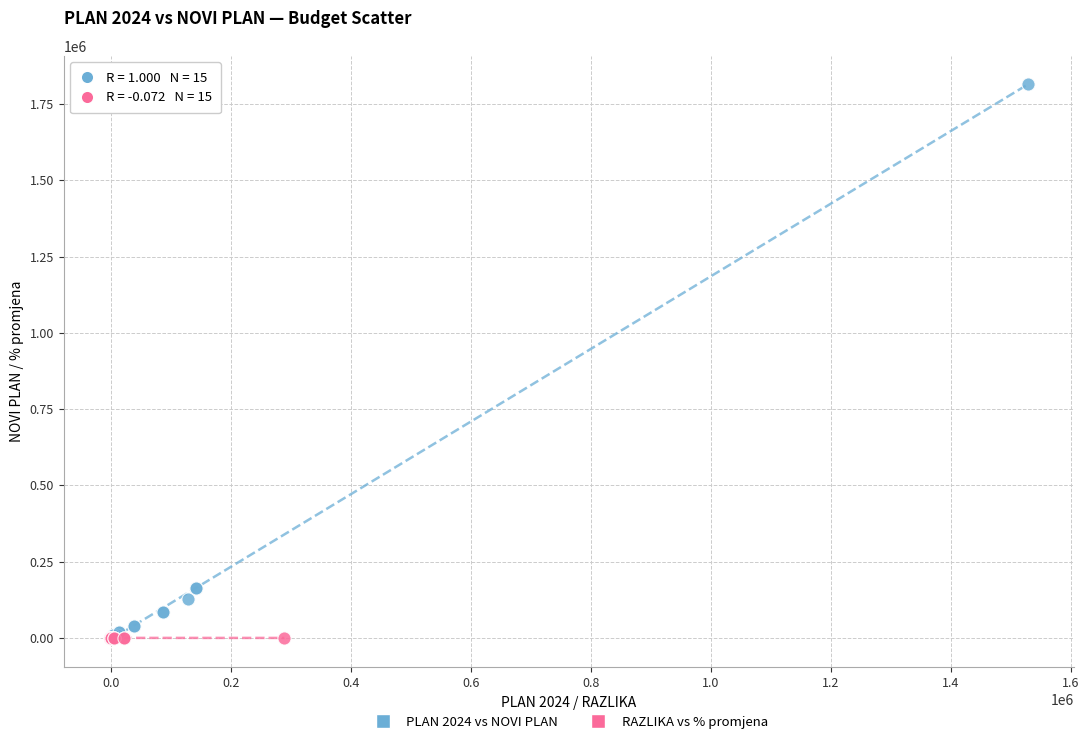

Which series has the largest Y range (max minus min)?

PLAN 2024 vs NOVI PLAN